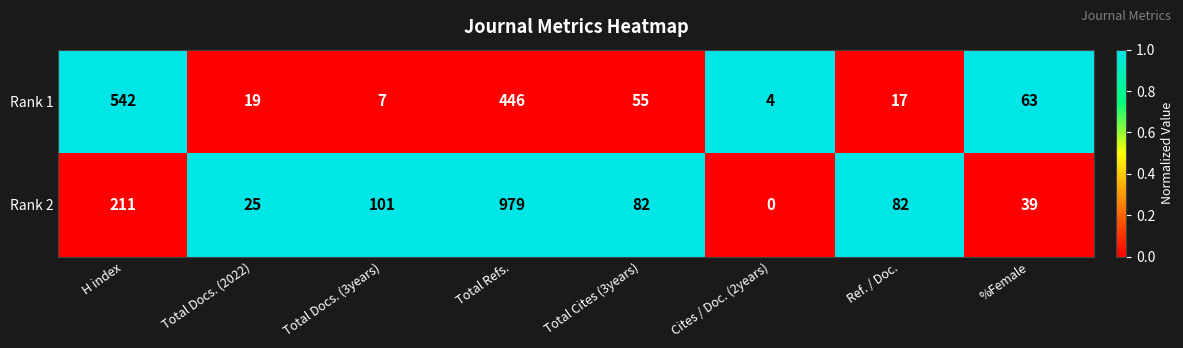

What is the total value across all series at Cites / Doc. (2years)?

4